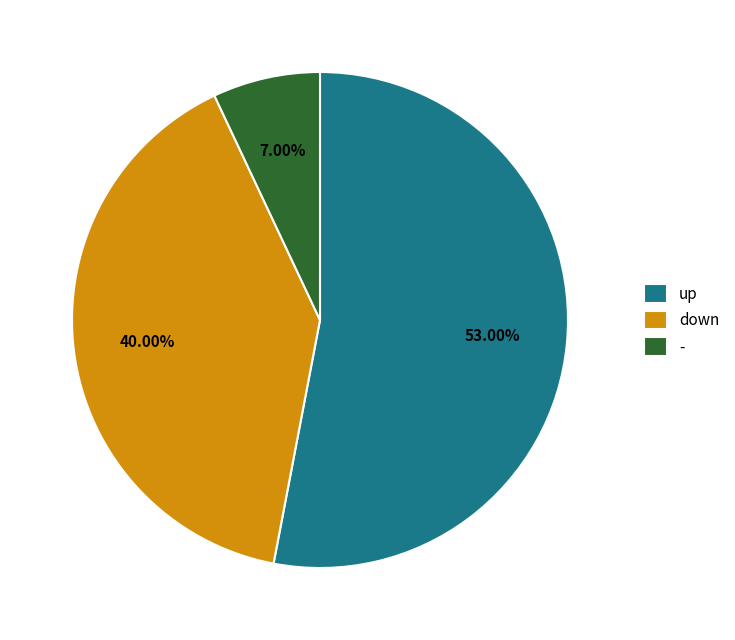

Which has a higher value, - or up?

up